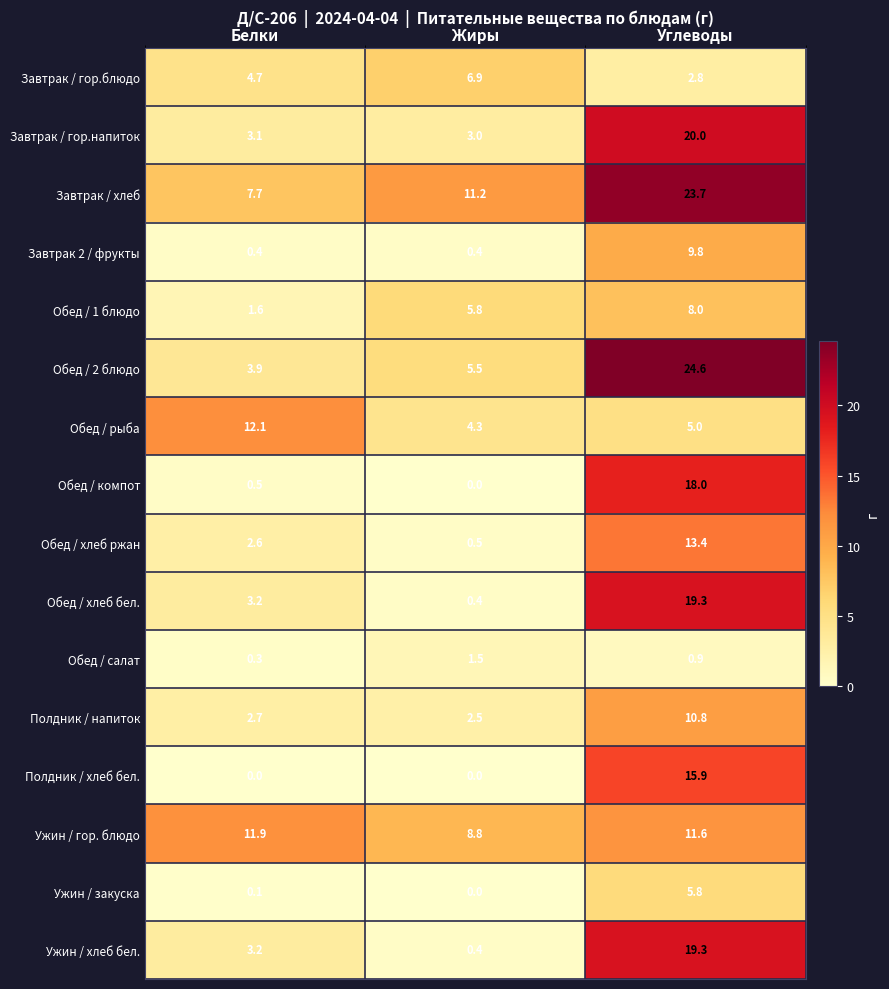

At which label is Обед / хлеб бел. closest to 9?

Белки